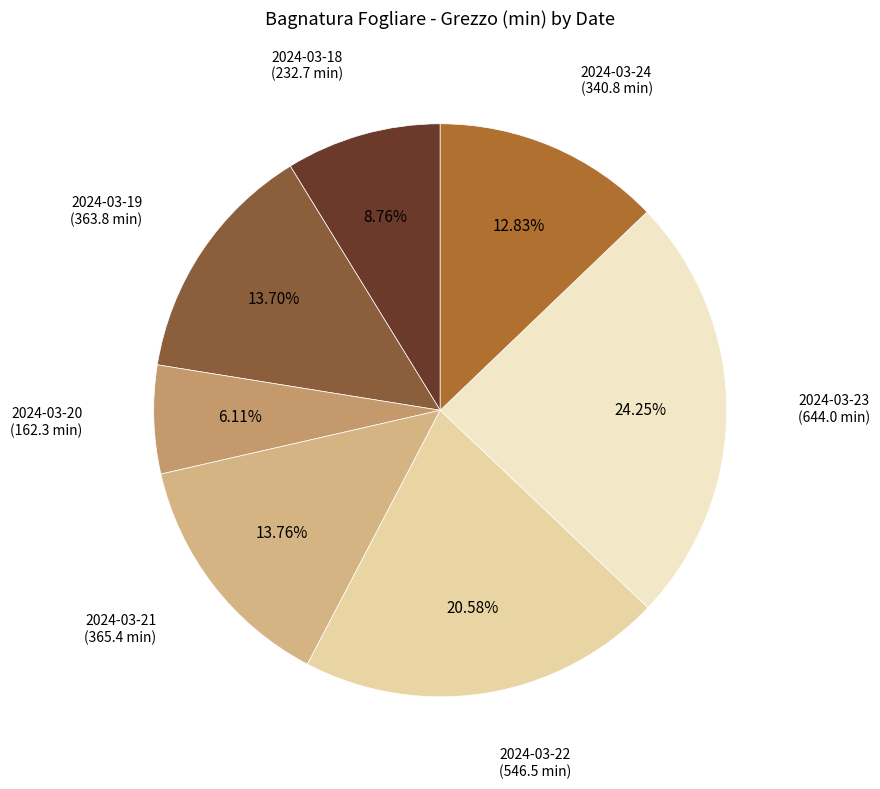

How many slices are in this pie chart?

7